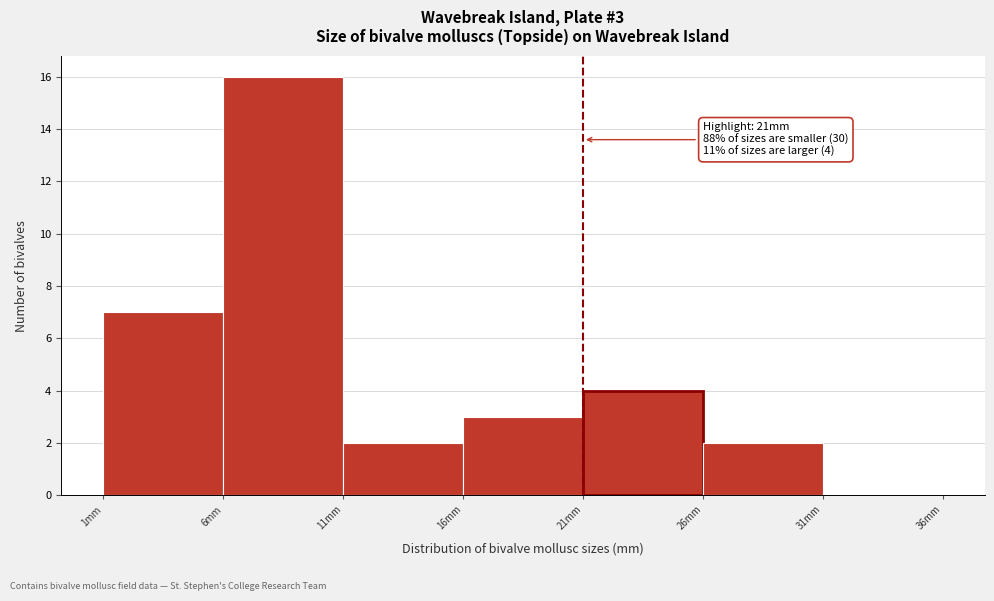

Over which range of the x-axis is the bar tallest?

6 to 11